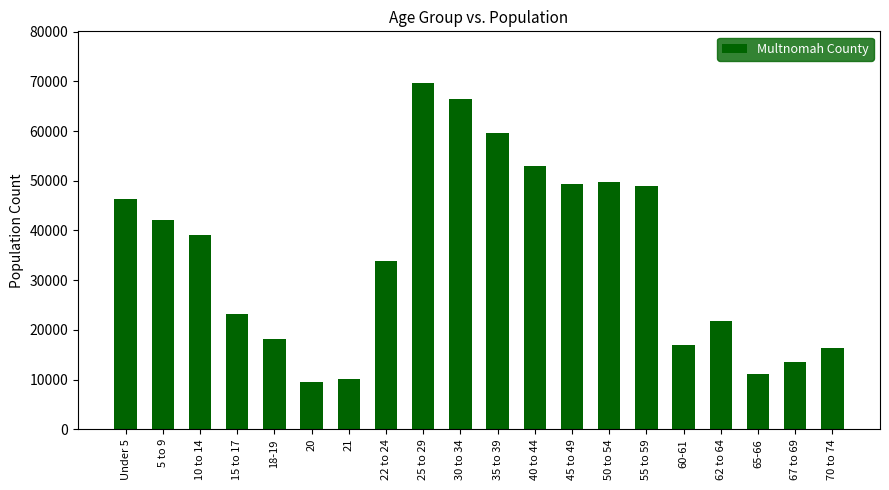

How many bars are there in total?

20